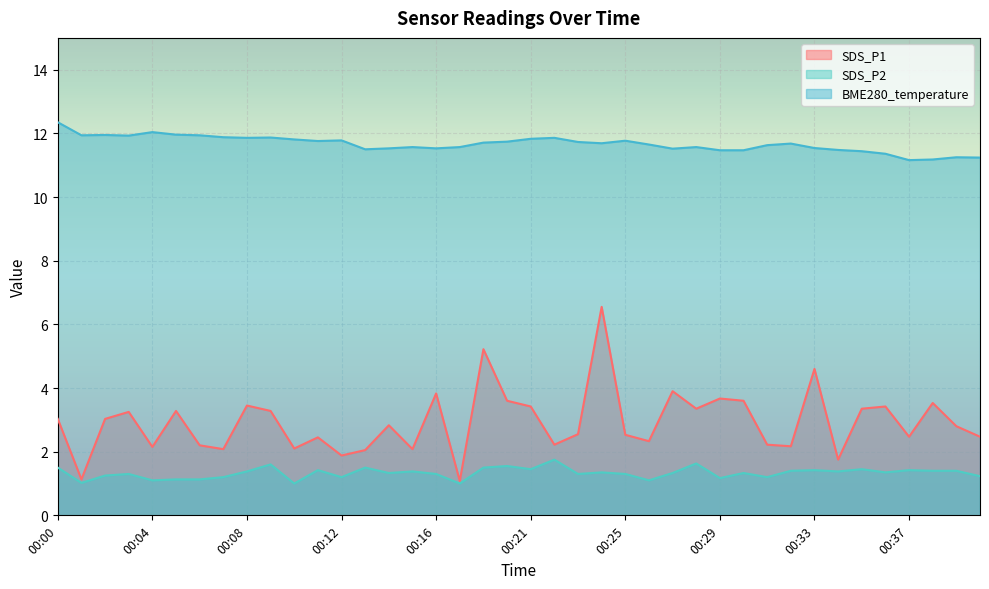

At which label is BME280_temperature closest to 11?

00:37